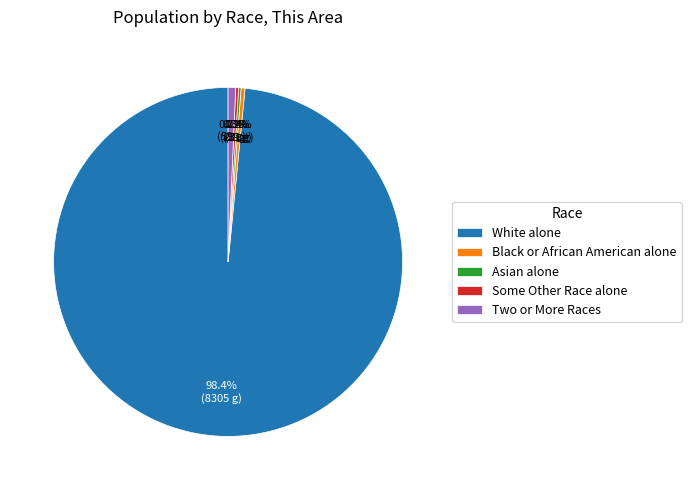

Combined, what portion of the pie is Two or More Races and Black or African American alone?

1.1%